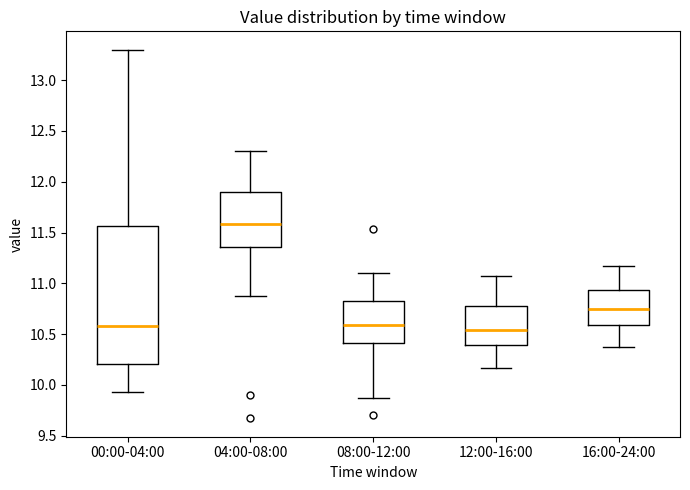

Where does the median line of the box for 00:00-04:00 sit on the y-axis? The values are not printed on the chart, so give them approximately, as read against the axis.

10.60